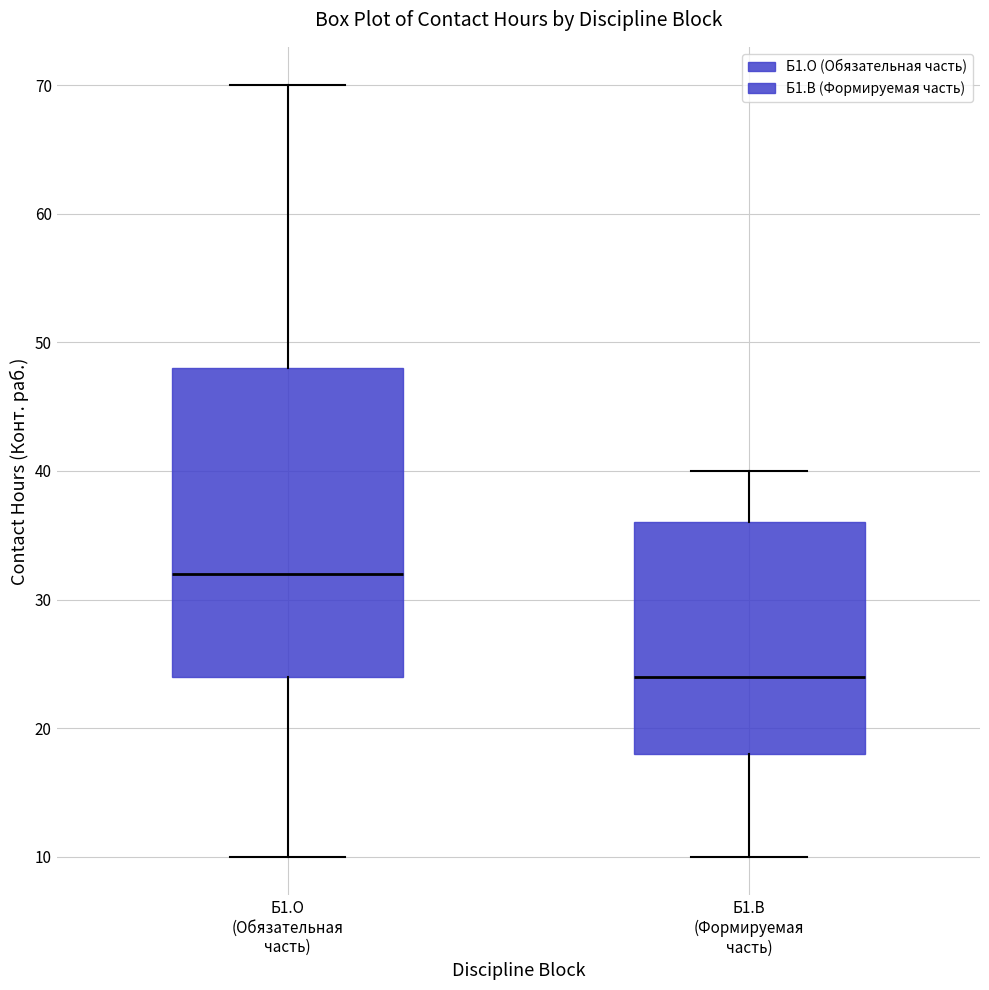

Where does the lower whisker of the box for Б1.О (Обязательная часть) end on the y-axis? The values are not printed on the chart, so give them approximately, as read against the axis.

10